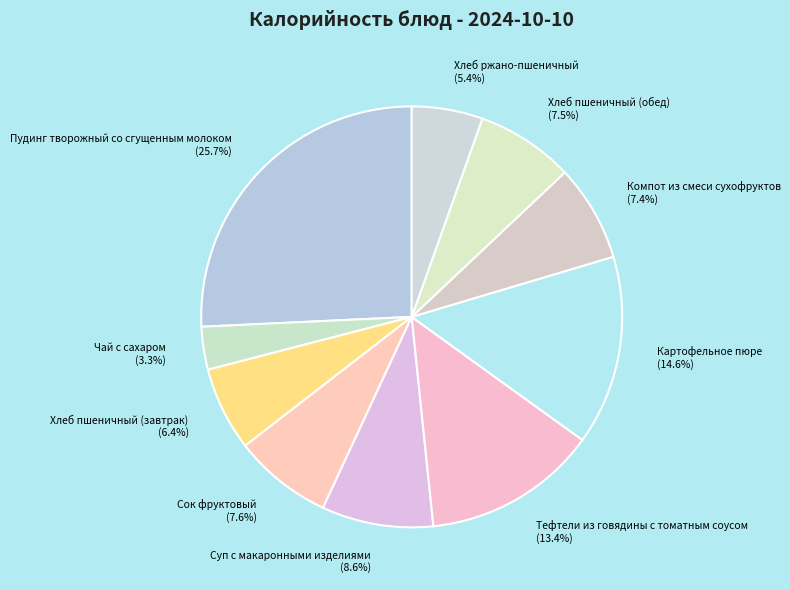

What is the total percentage of Чай с сахаром and Сок фруктовый?

10.9%